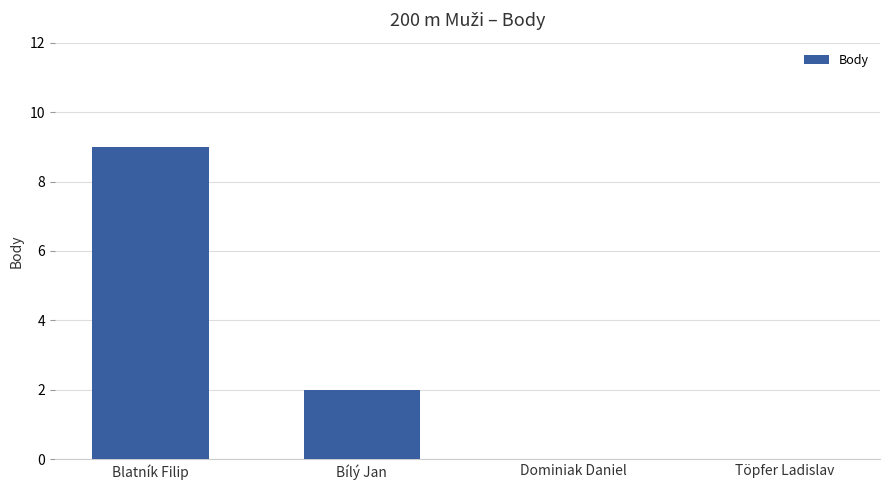

How many distinct data groups are displayed?

1